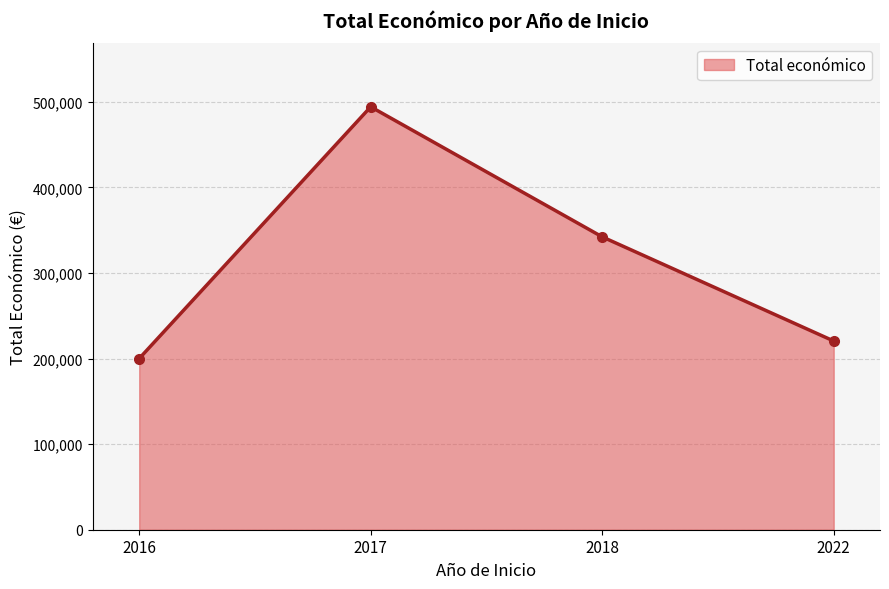

Where is the first local maximum?

2017